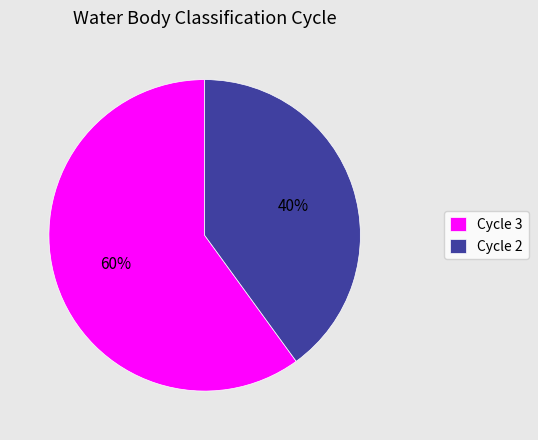

True or false: Cycle 2 accounts for 33% of the total.

False